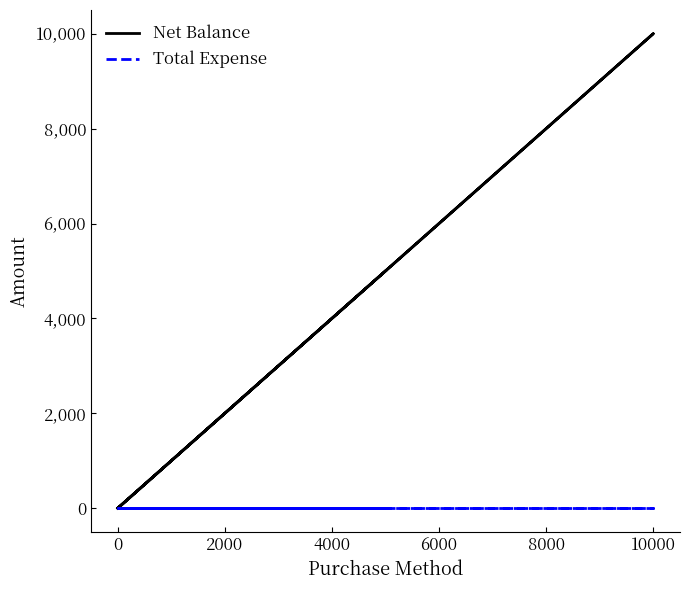

The value of Net Balance at 0 is -4726. True or false?

False